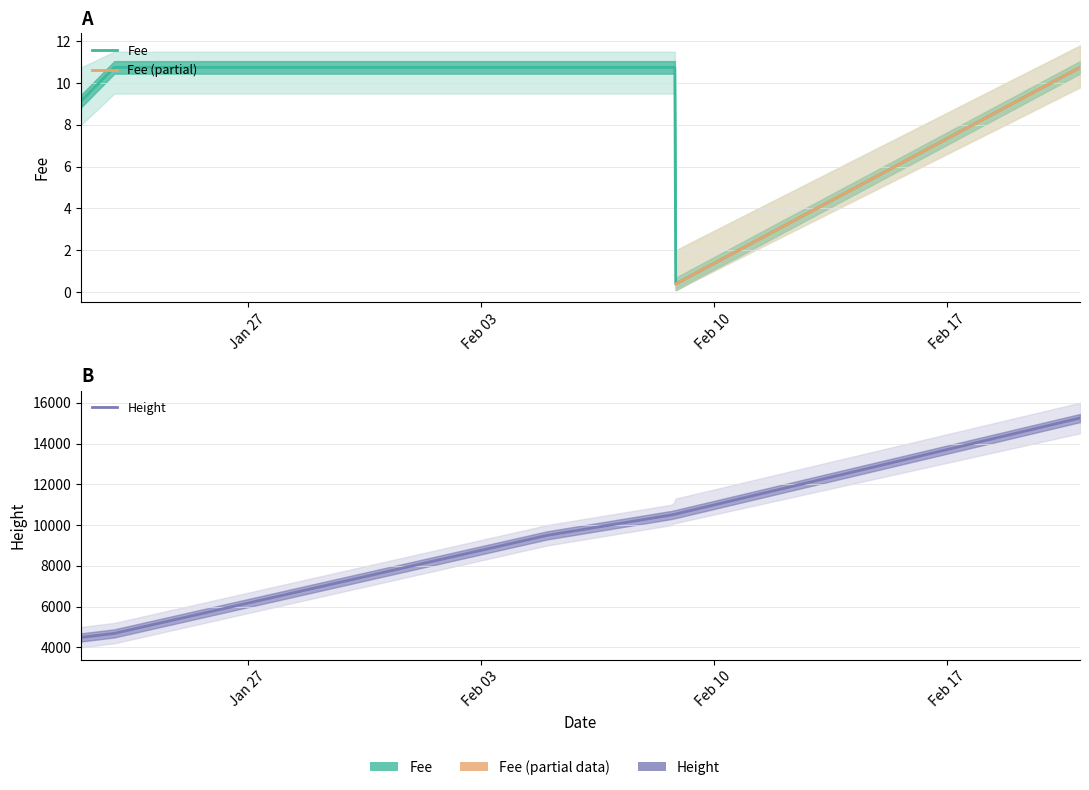

What is the approximate value of Fee at 2019-02-08 20:37?

0.4